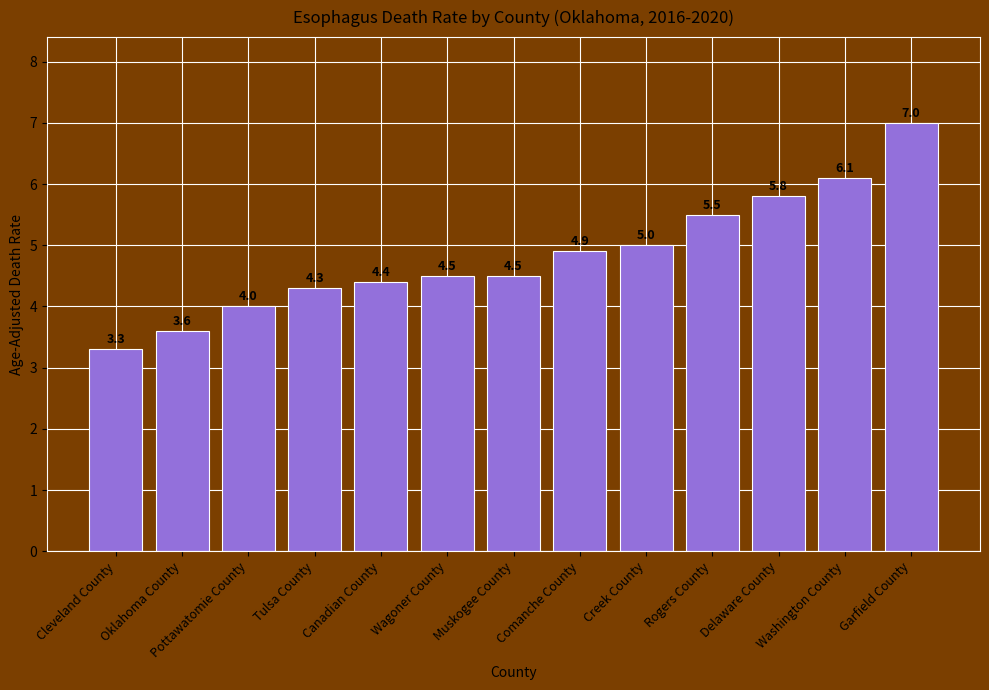

What is the sum of the values at Creek County and Cleveland County?

8.3